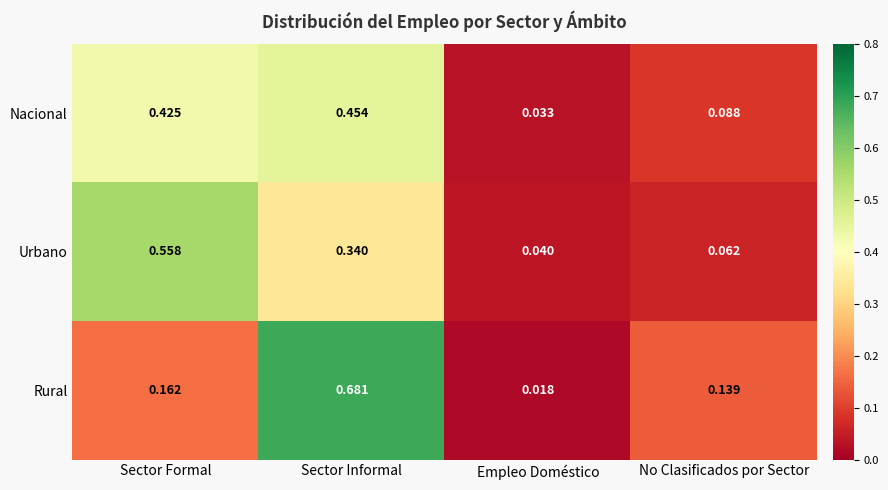

Is the value of Urbano at Empleo Doméstico greater than the value of Nacional at Sector Formal?

No